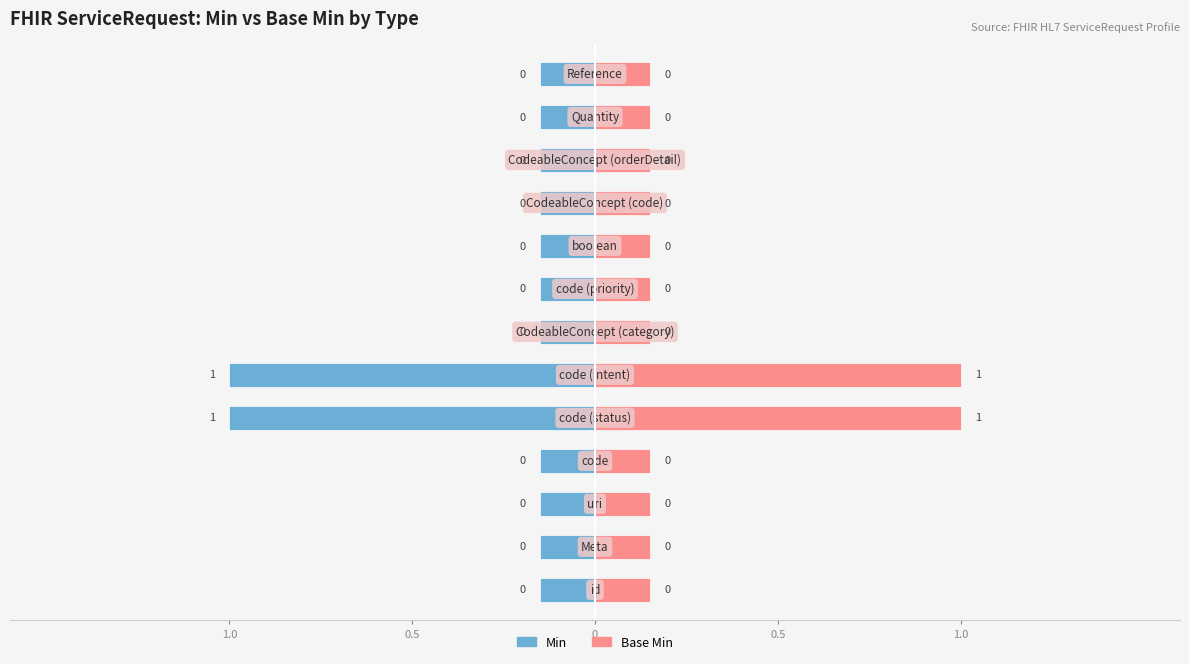

Is it true that Min equals 0 at boolean?

True